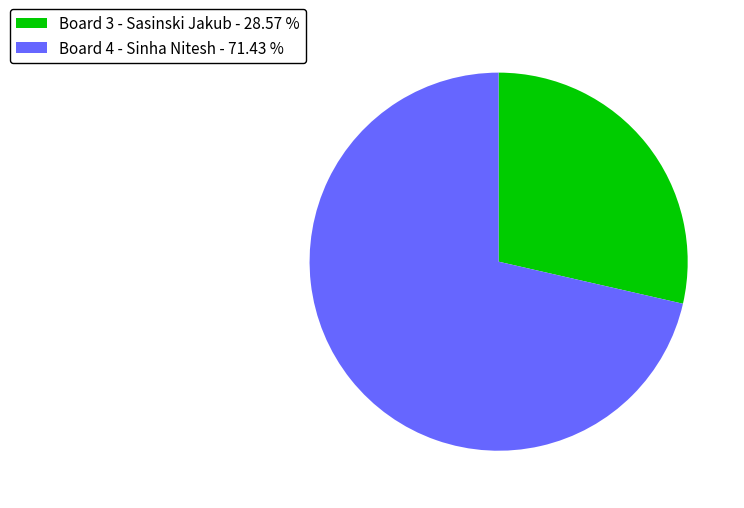

Rank the categories by value from highest to lowest.

Board 4 - Sinha Nitesh - 71.43 %, Board 3 - Sasinski Jakub - 28.57 %